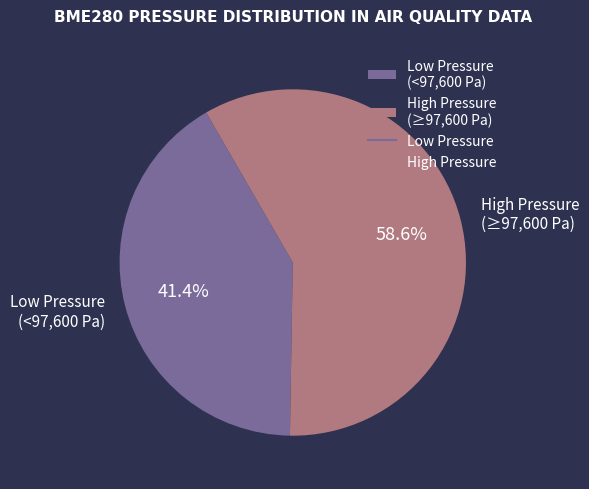

How much of the chart is everything except Low Pressure (<97,600 Pa)?

58.6%